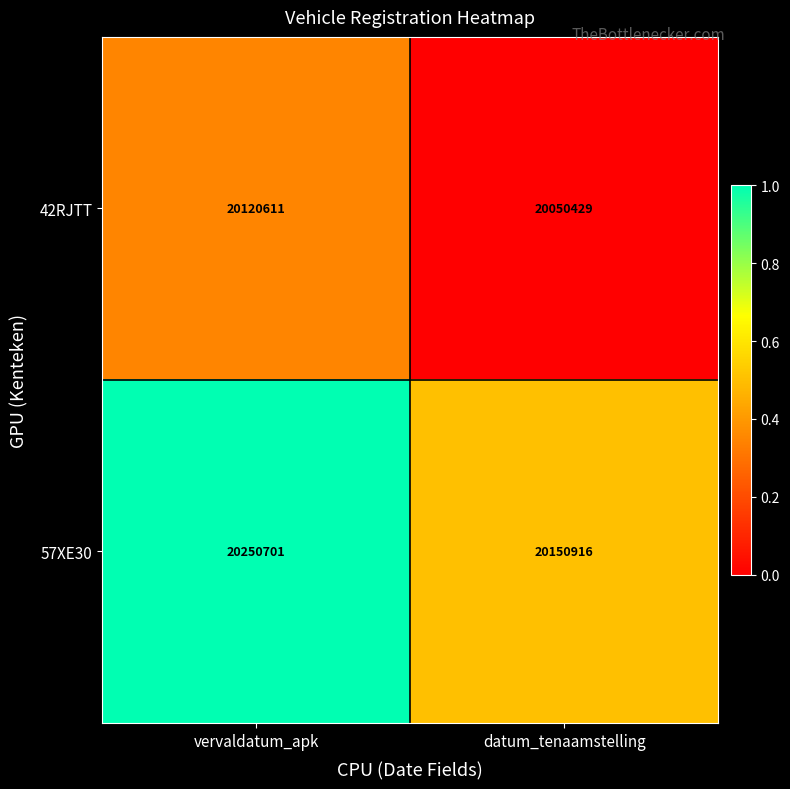

What is the difference between the 57XE30 values at vervaldatum_apk and datum_tenaamstelling?

99785